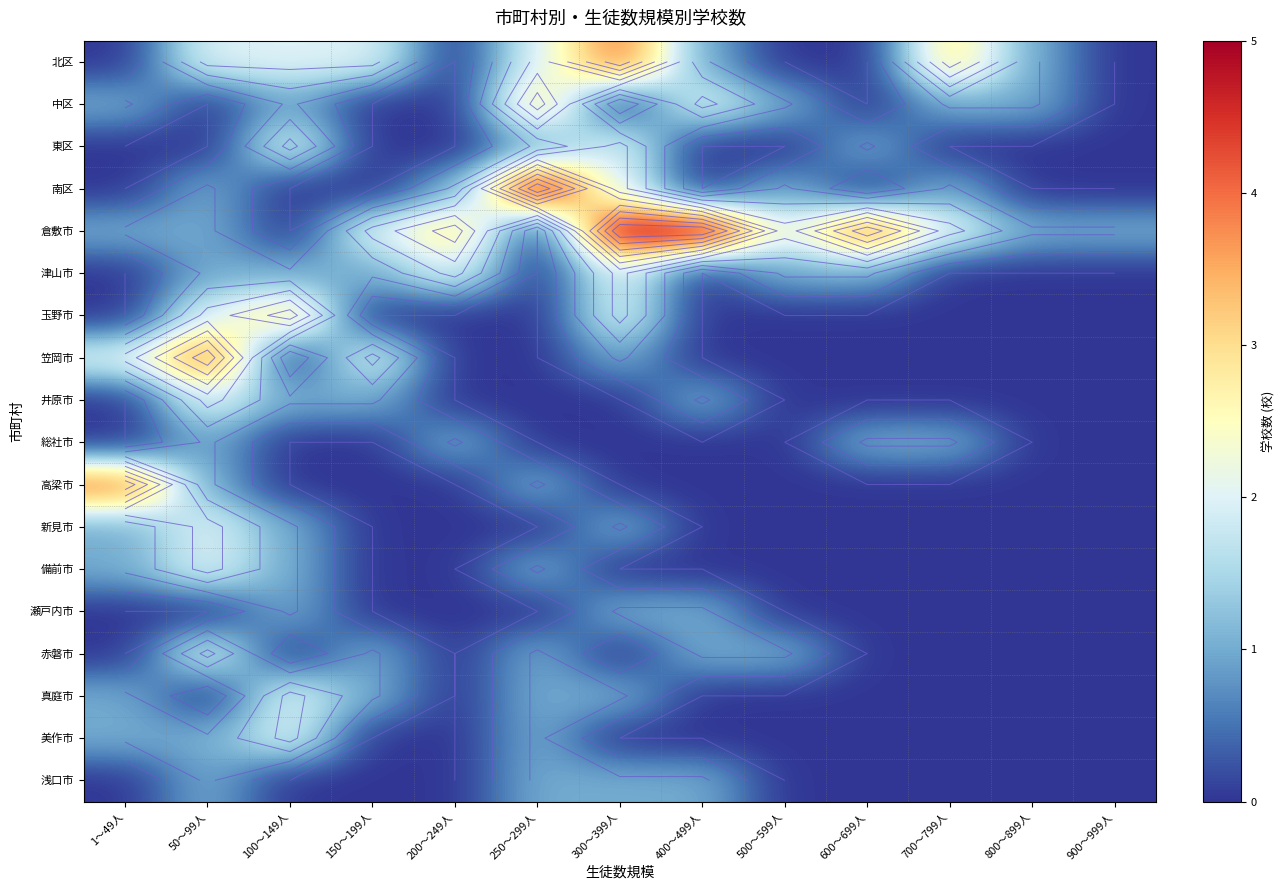

What is the total value across all series at 900～999人?

1